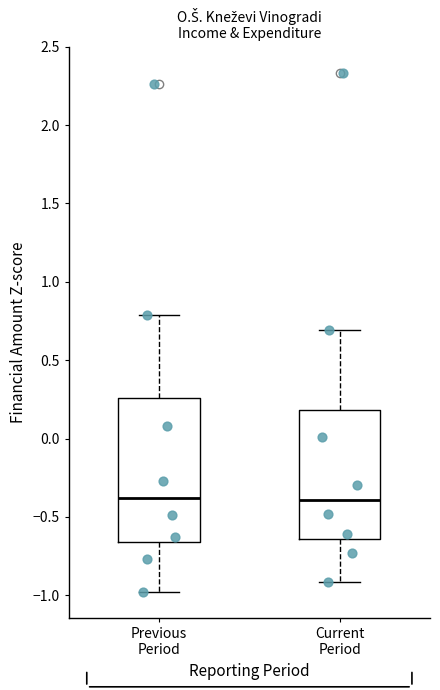

Comparing the boxes themselves (not the whiskers), which one is the tallest?

Previous Period